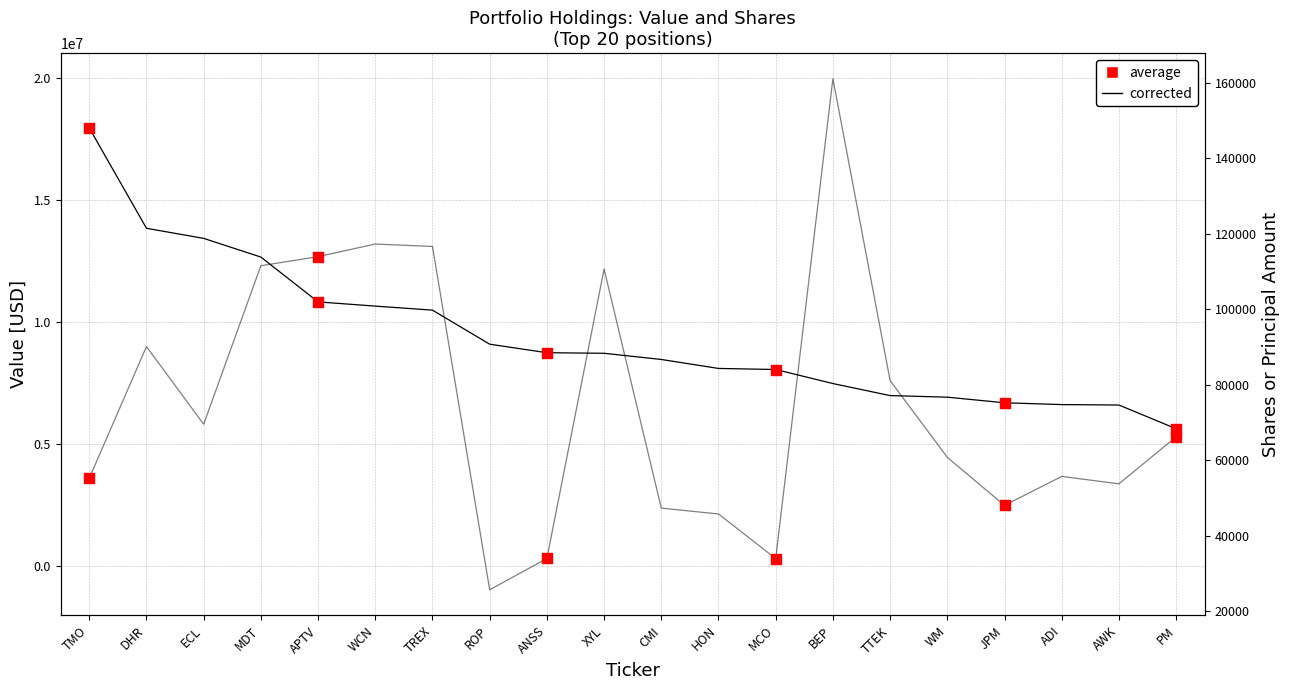

Which series reaches the maximum Y coordinate?

Value